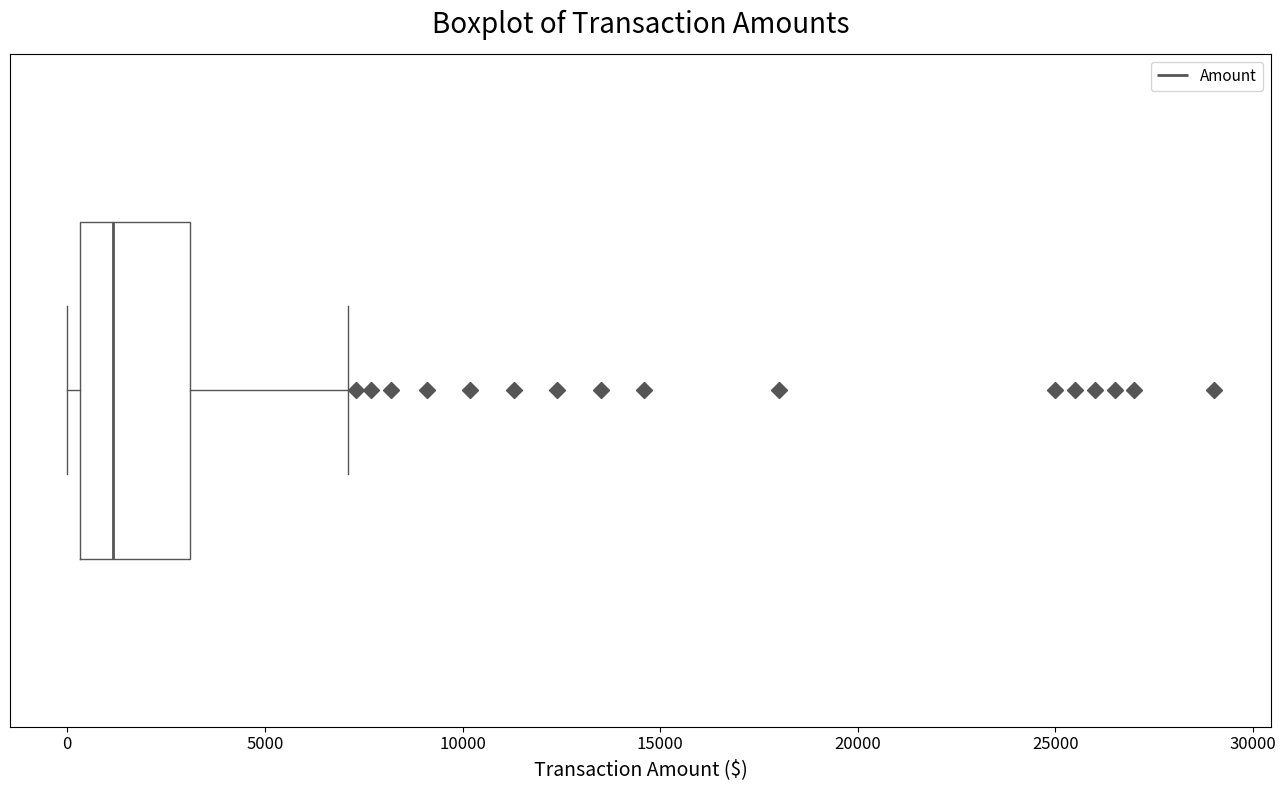

Read this box plot against the x-axis: the position of the median line, the range covered by the box, and the ends of both whiskers. The values are not printed on the chart, so give them approximately, as read against the axis.

median 1000, box 500 to 3000, whiskers 0 to 7000